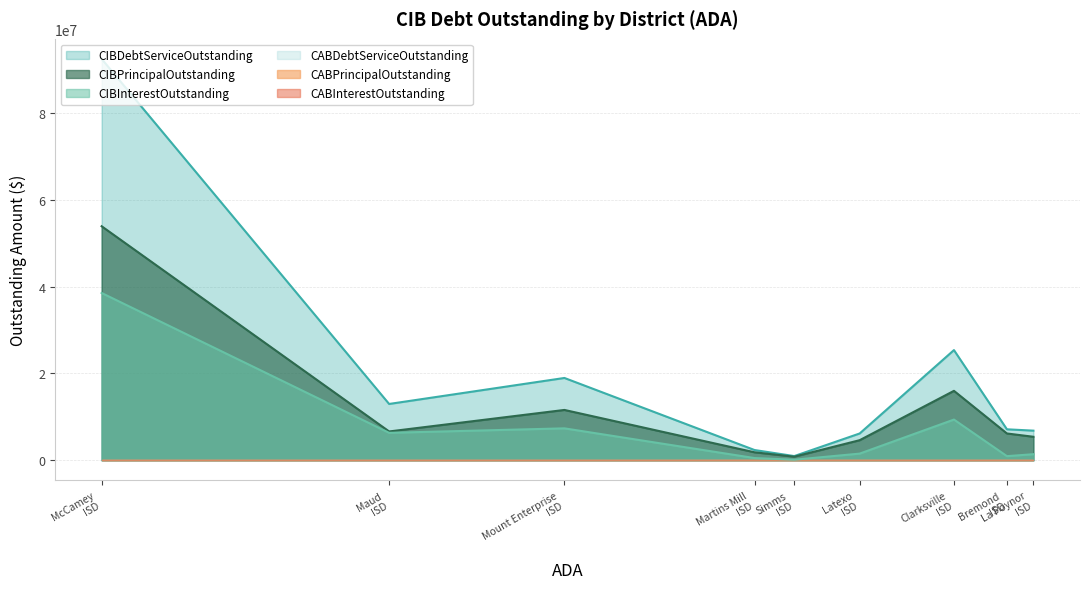

What is the difference between the second highest and second lowest values in the CIBInterestOutstanding series?

8855725.0